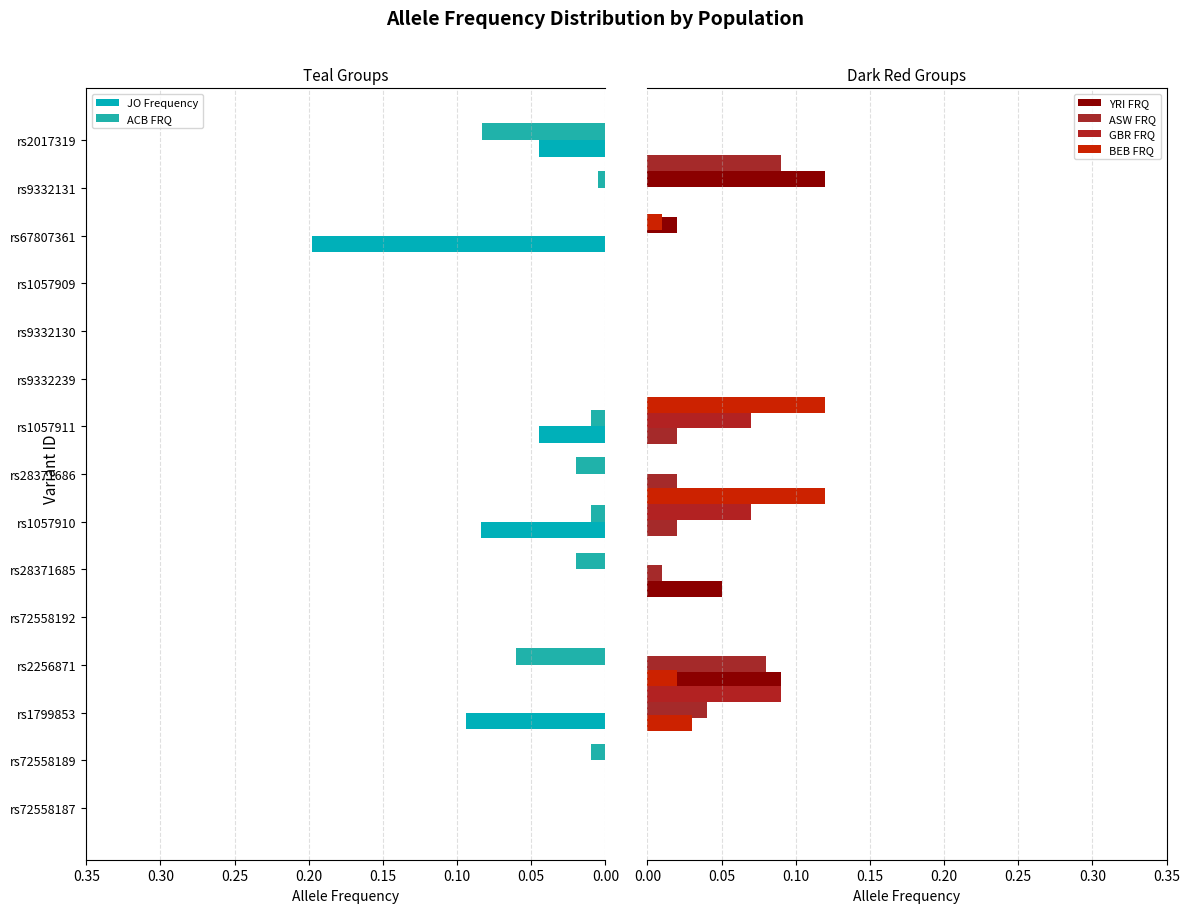

Count the number of data series in this chart.

6